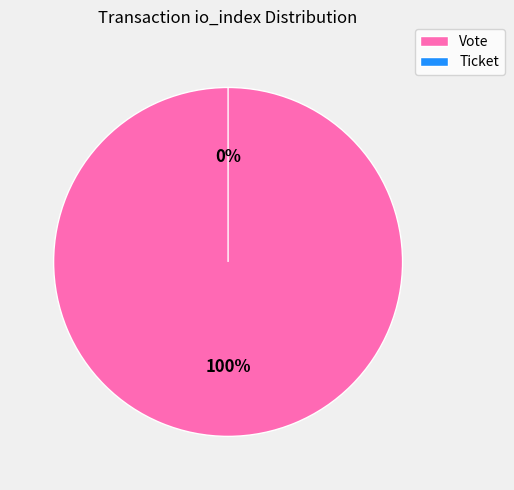

Between Vote (io_index=1) and Ticket (io_index=0), which is larger?

Vote (io_index=1)